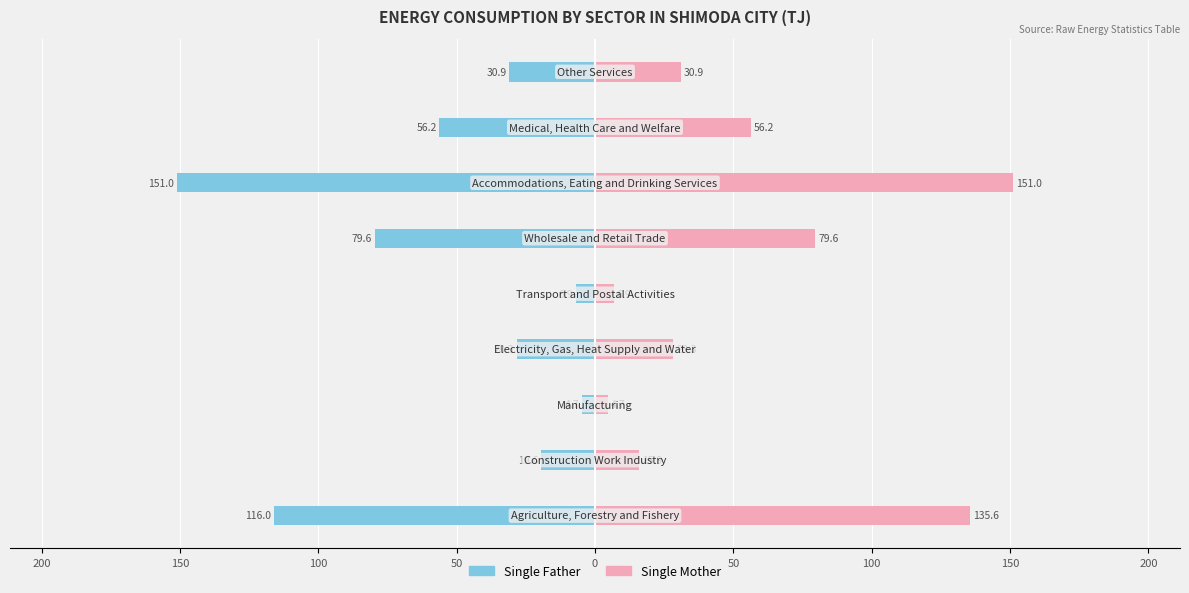

What is the minimum value for Single Father?

-151.0